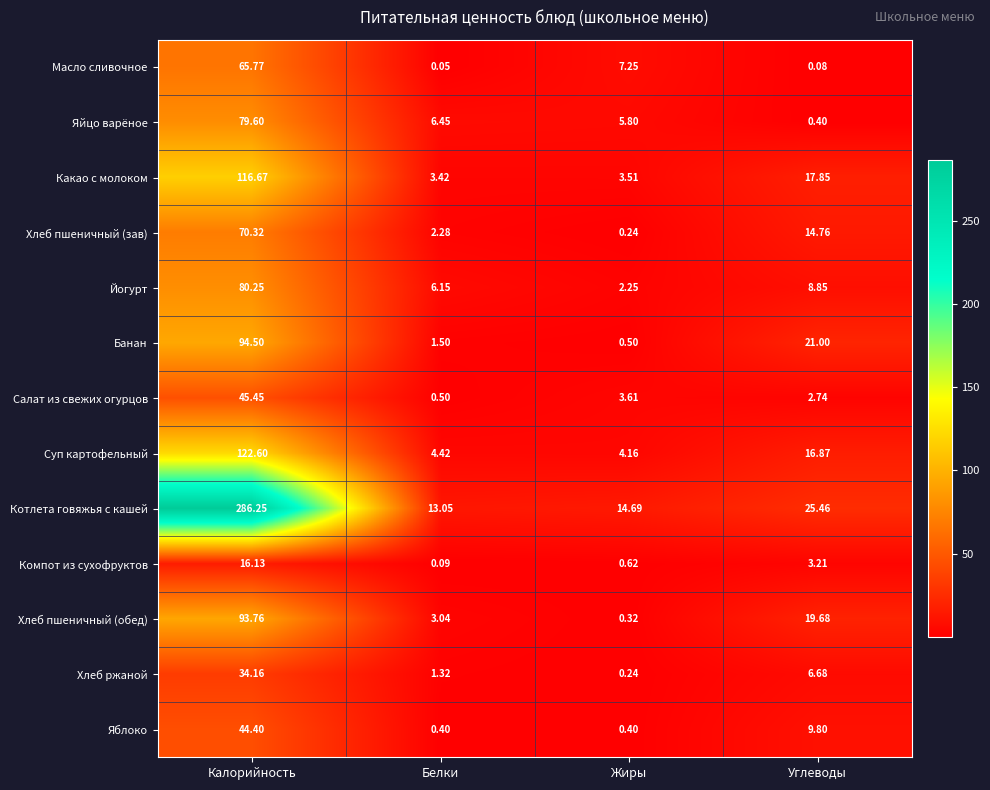

What is the total value across all series at Белки?

42.7